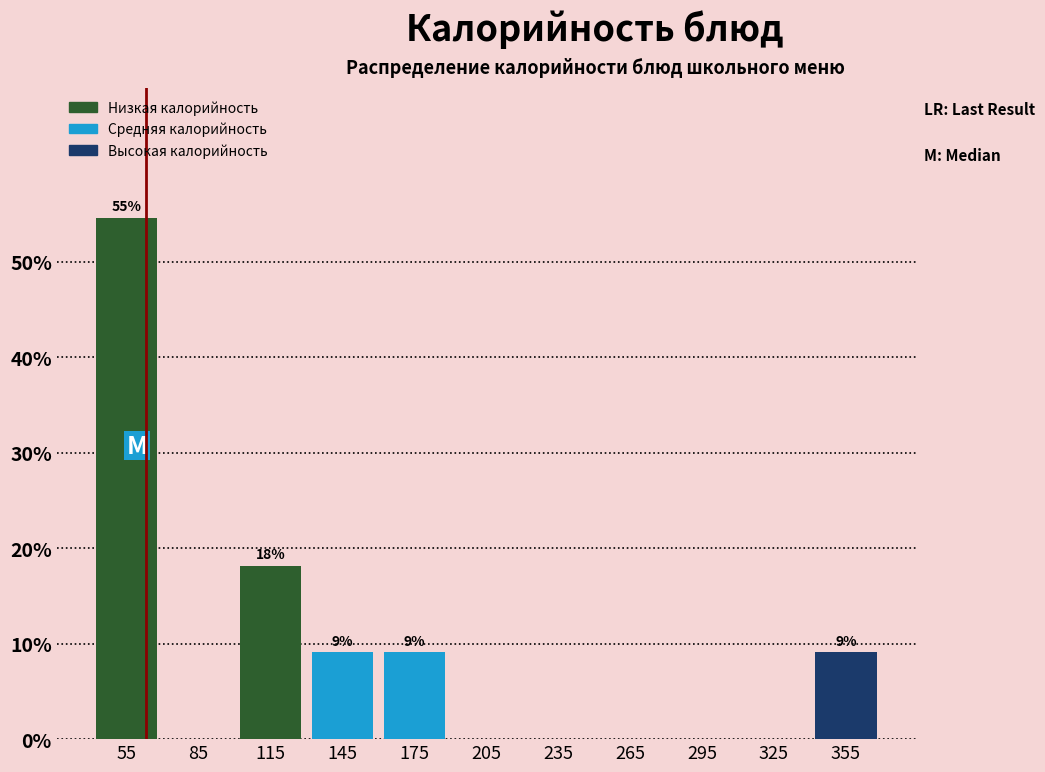

Over which range of the x-axis is the bar tallest?

40 to 70